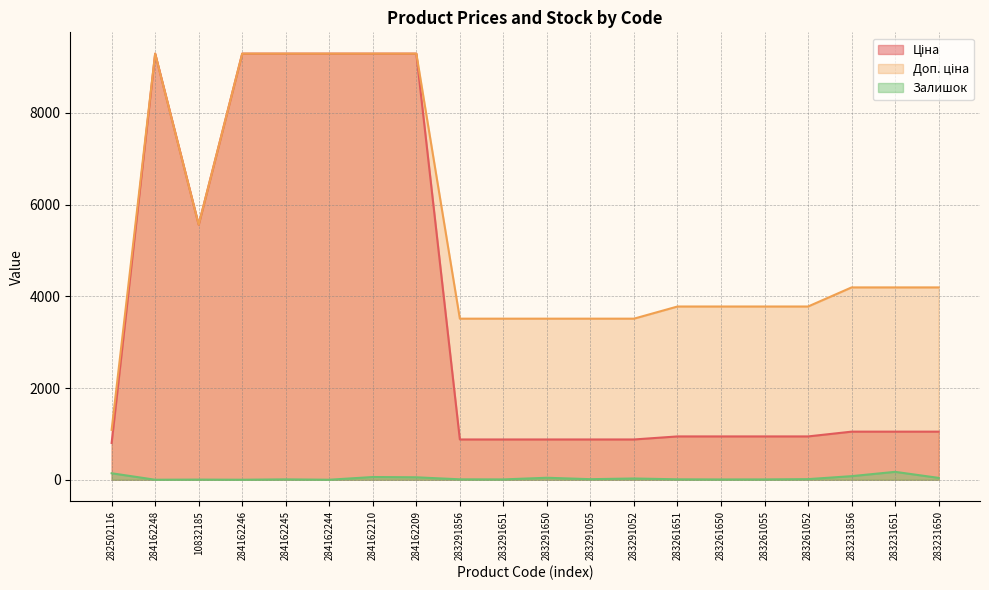

At which category is the sum across all series the highest?

284162210